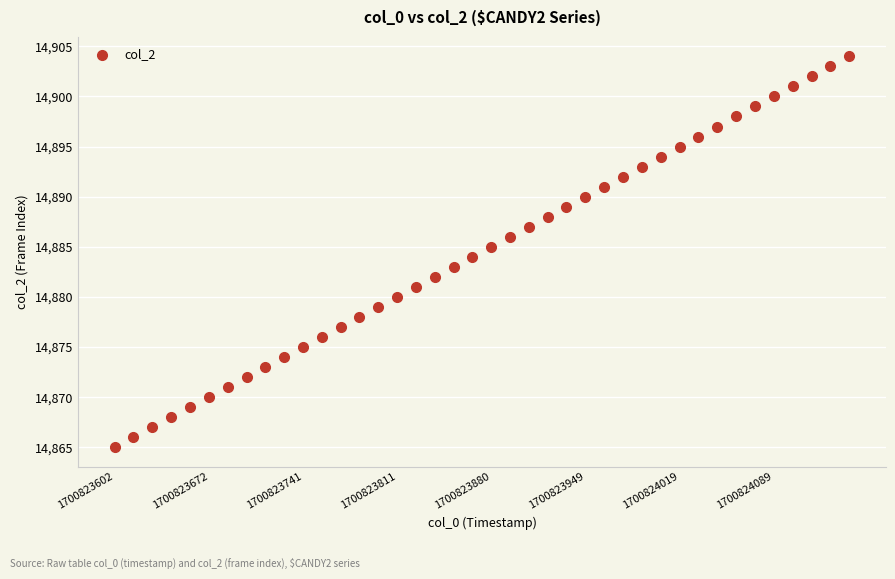

What is the range of Y values (max minus min)?

39